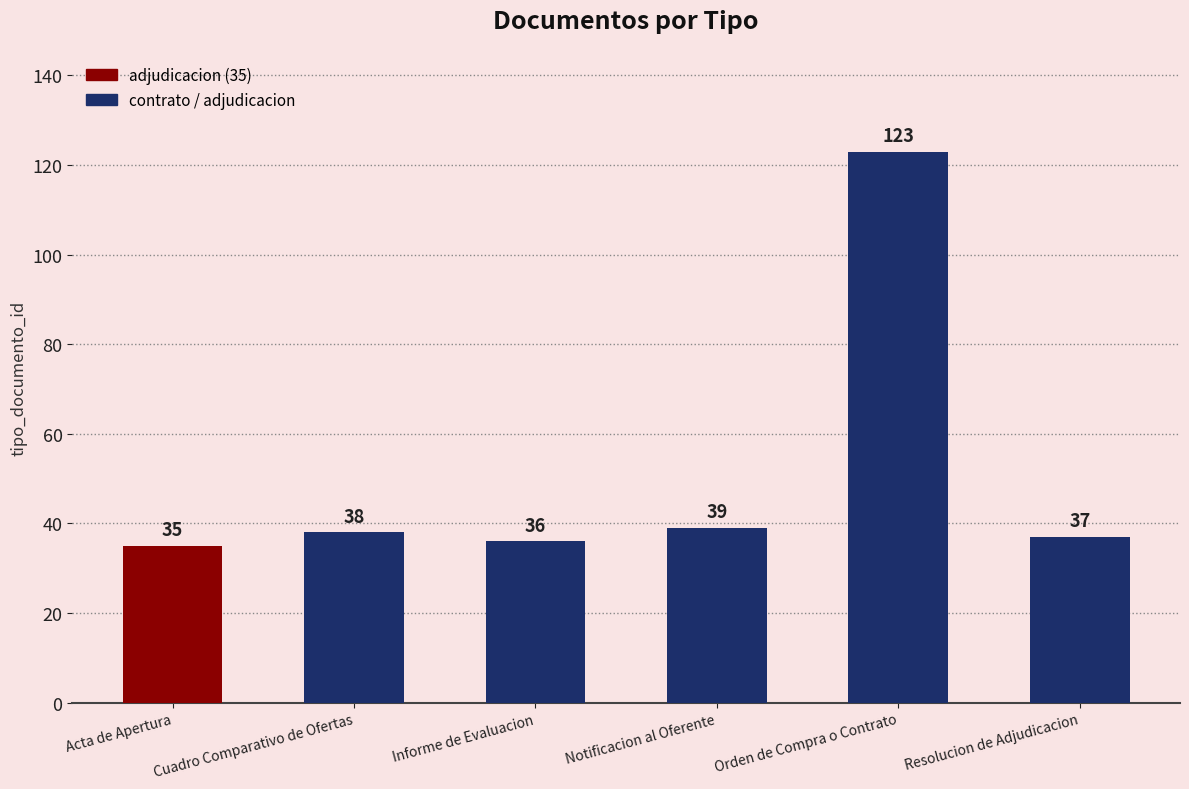

Reading right to left, extract all data points from this chart.

37	123	39	36	38	35